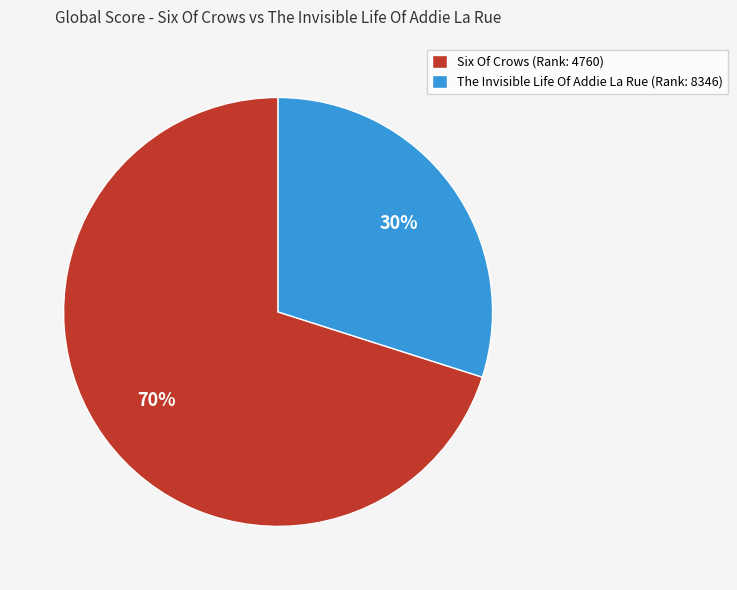

How many slices are in this pie chart?

2